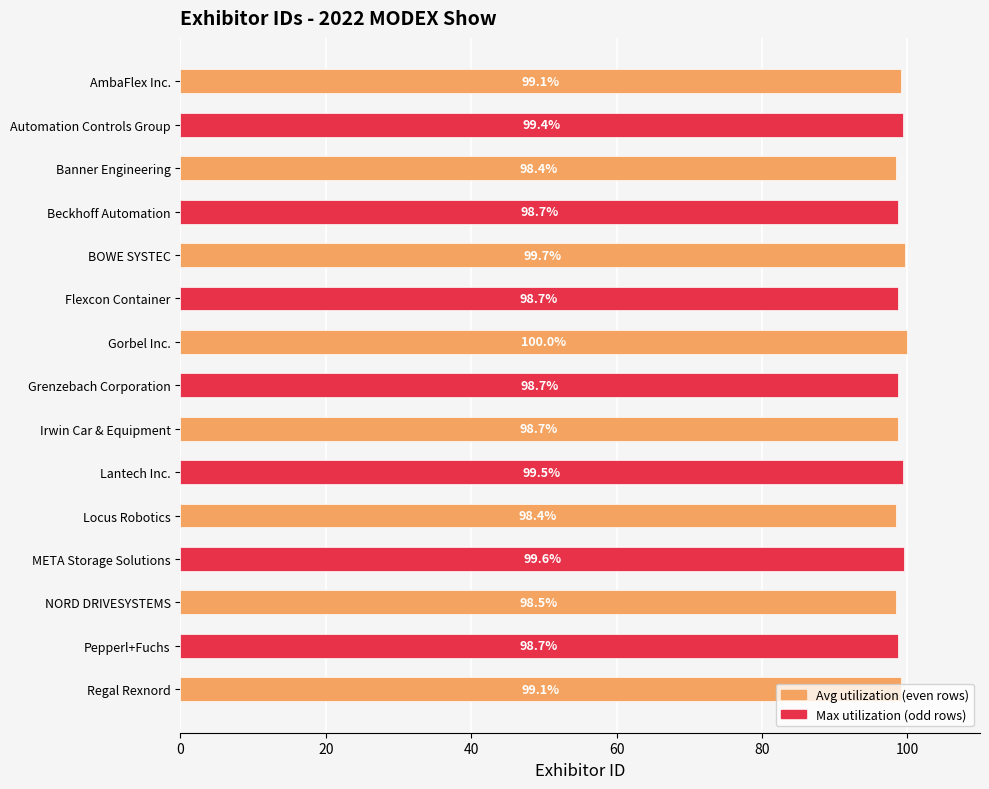

Which category has the highest value across all series?

Gorbel Inc.